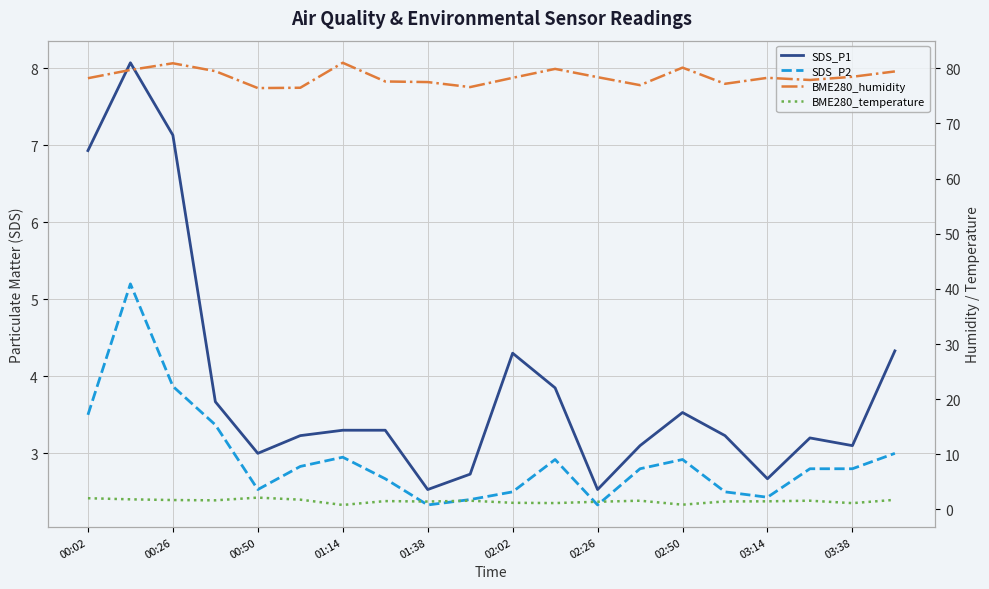

What are all the series names shown in the legend?

SDS_P1, SDS_P2, BME280_humidity, BME280_temperature